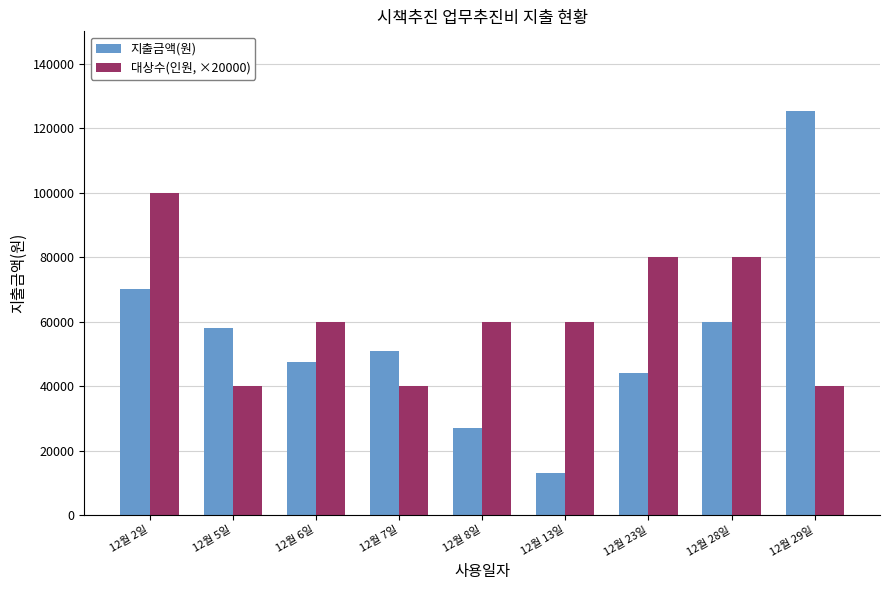

What is the value of the 지출금액(원) bar at the 6th from the left?

13000